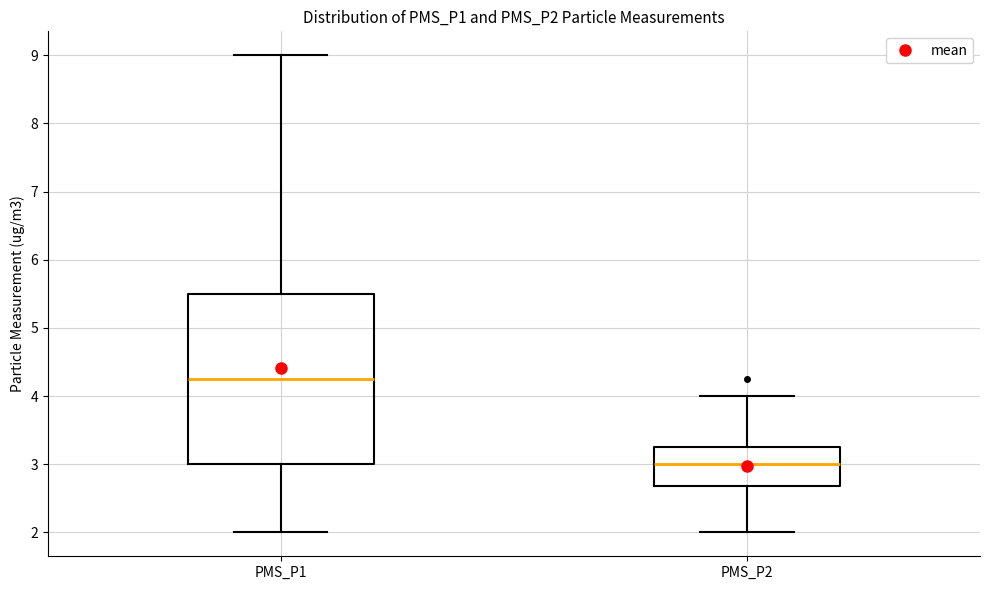

Reading left to right, read every box against the y-axis: the position of its median line, the range the box covers, and the ends of its whiskers. The values are not printed on the chart, so give them approximately, as read against the axis.

PMS_P1: median 4.3, box 3.0 to 5.5, whiskers 2.0 to 9.0
PMS_P2: median 3.0, box 2.7 to 3.3, whiskers 2.0 to 4.0